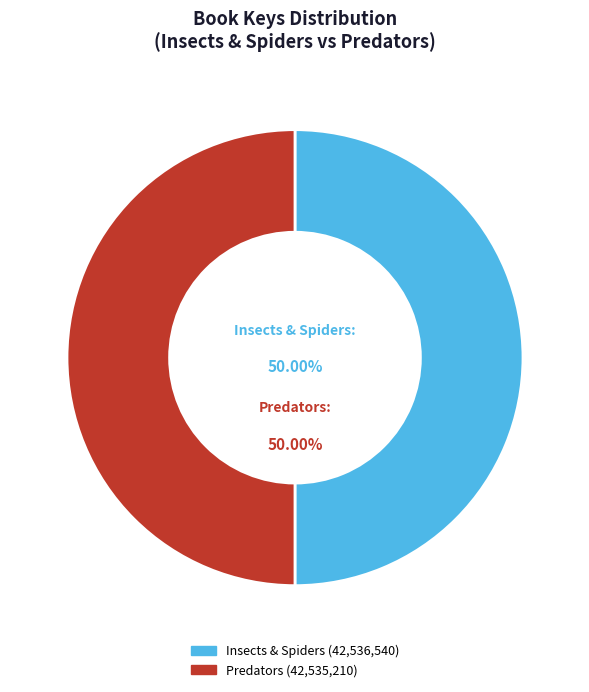

How many slices are in this pie chart?

2